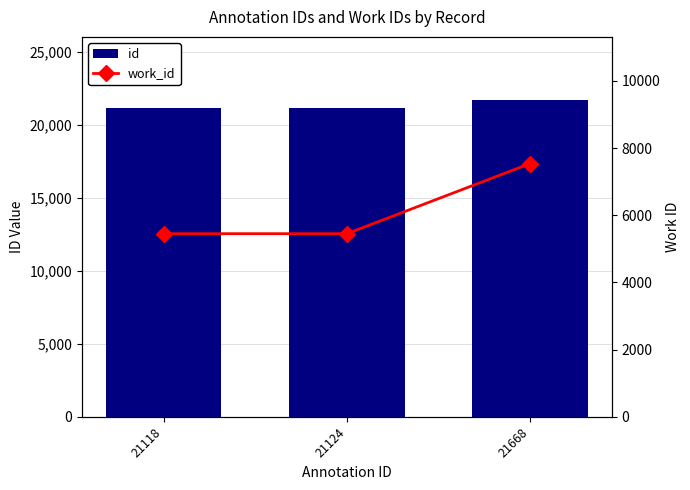

What is the value of the work_id bar at the 3rd from the left?

7541